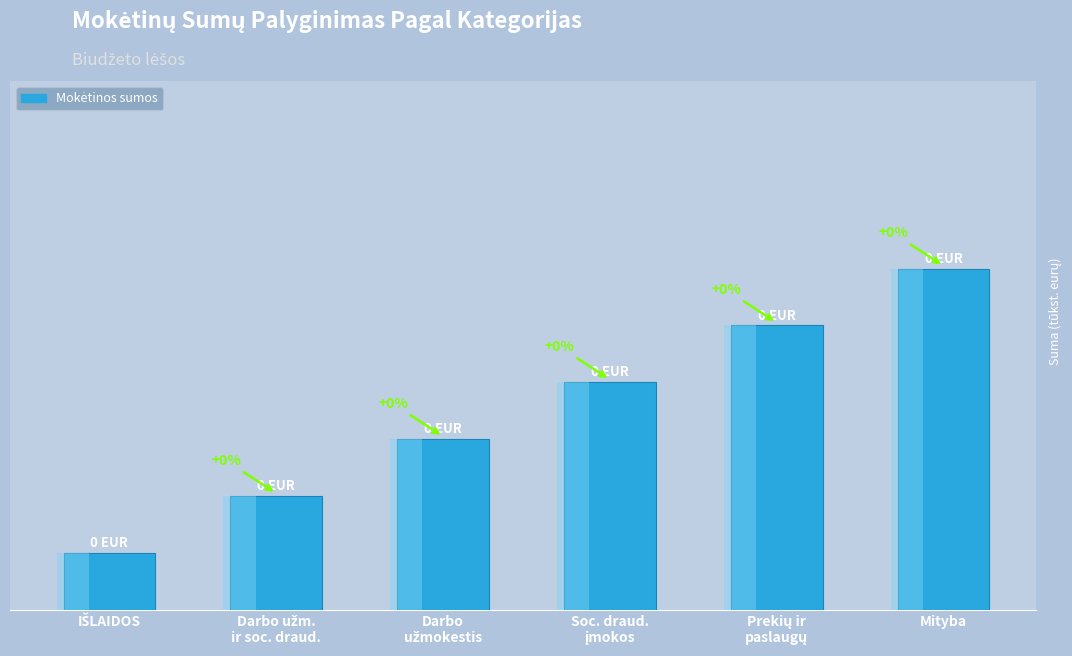

What is the value of the 2nd bar from the left?

2